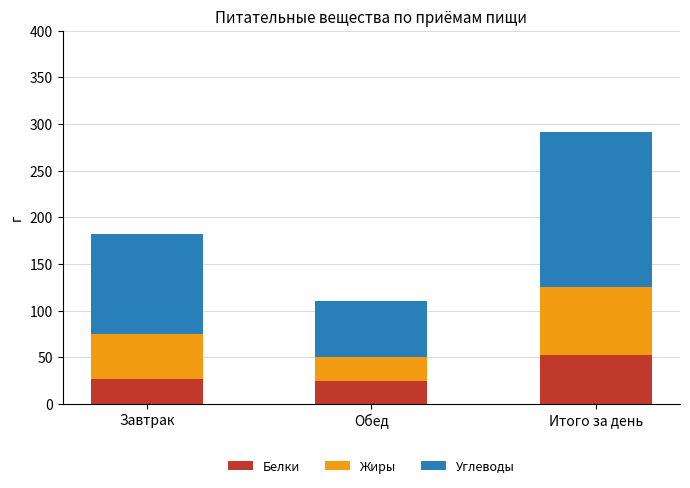

What is the sum of all Белки values?

104